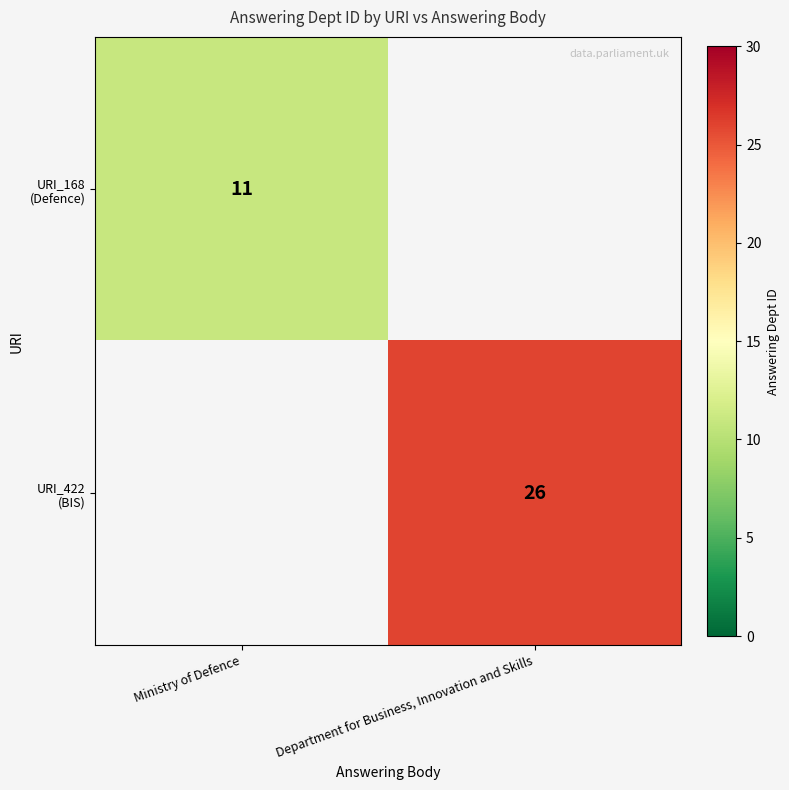

Rank the series by their maximum value, from highest to lowest.

URI_422 (BIS), URI_168 (Defence)